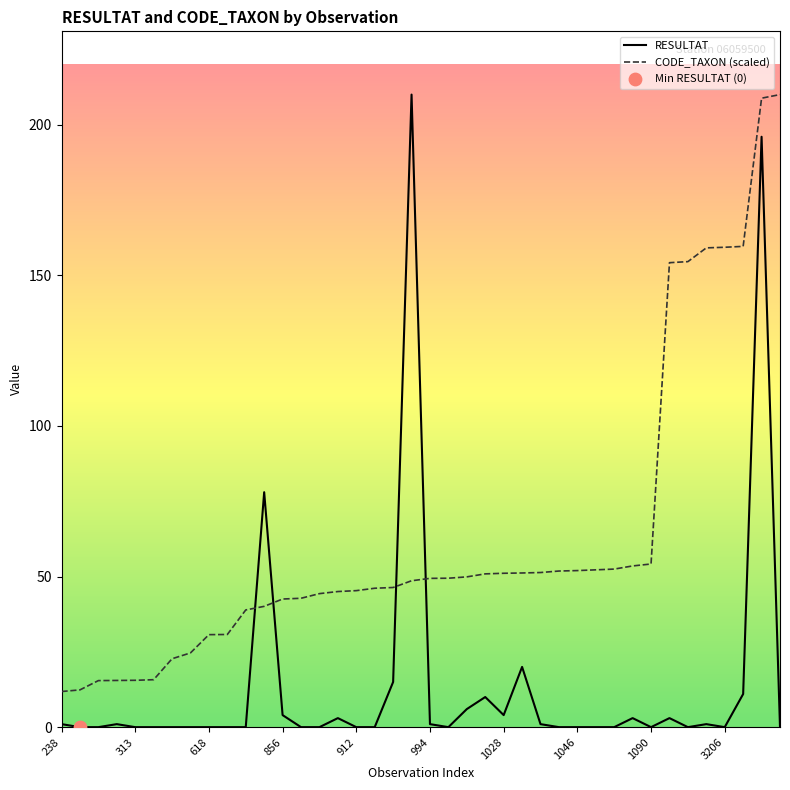

Which series has the largest range (max minus min)?

RESULTAT